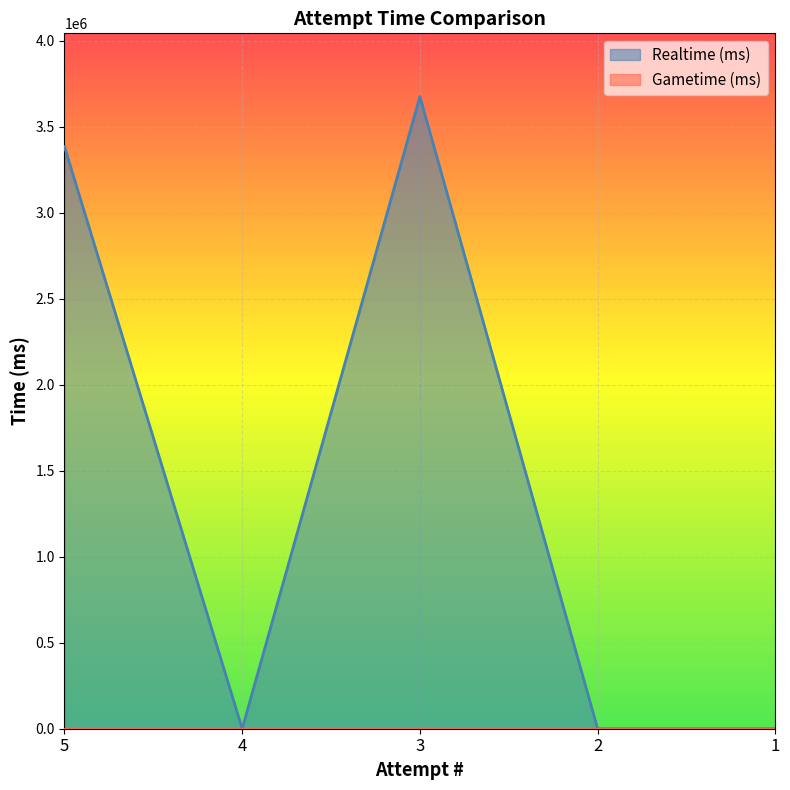

How many lines are shown in the chart?

2